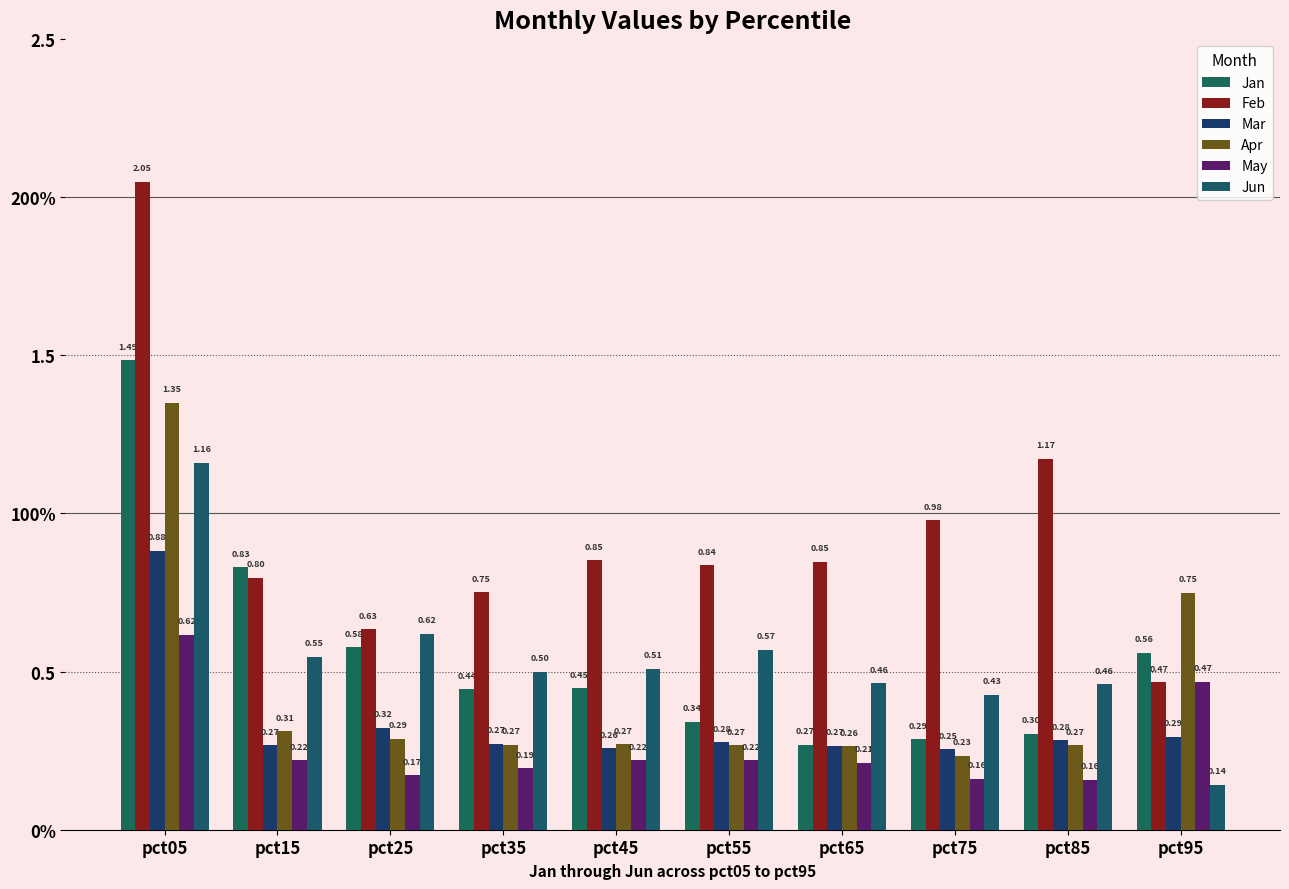

Which series has the widest spread of values?

Feb